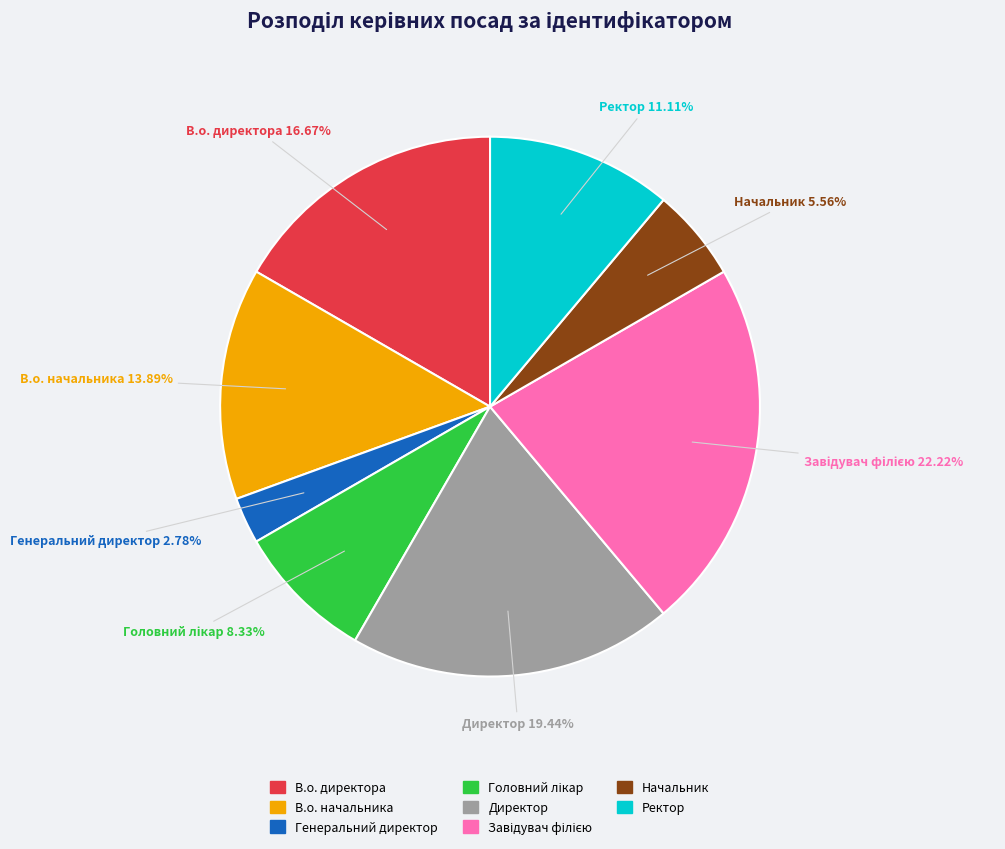

How many segments does this pie chart have?

8